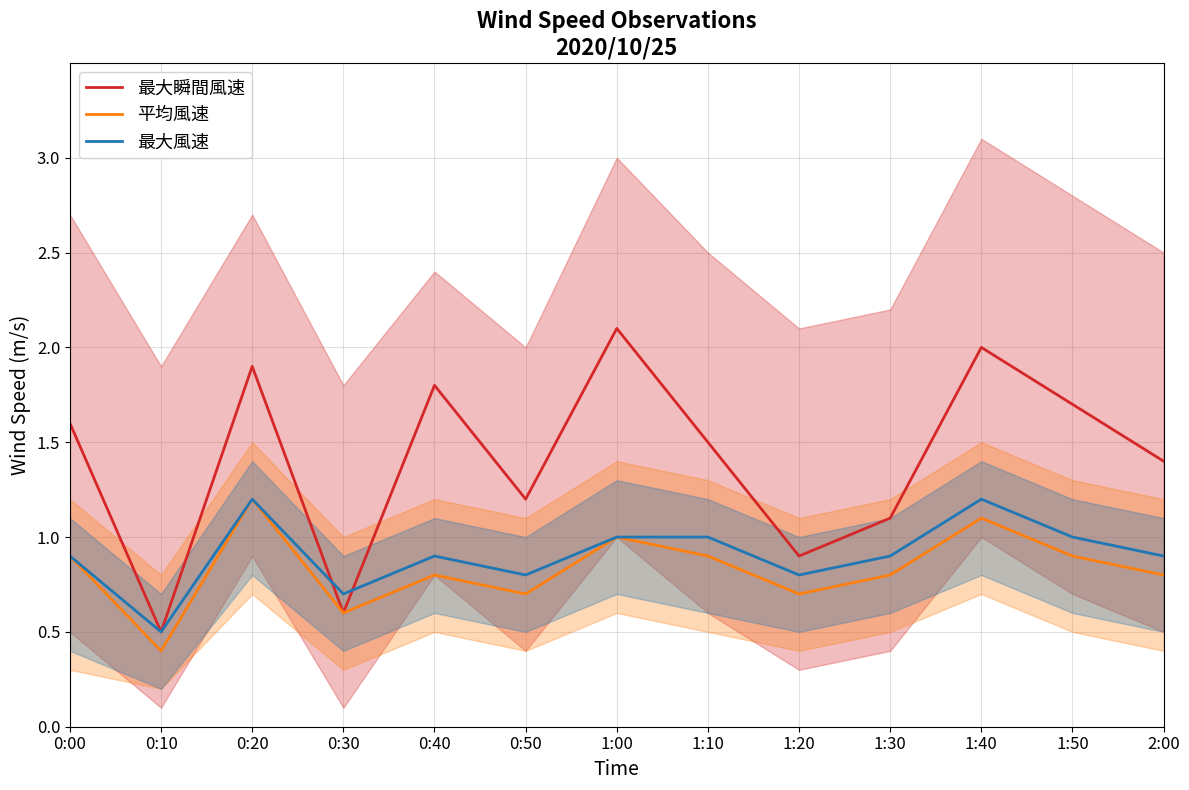

Which series has the widest spread of values?

最大瞬間風速